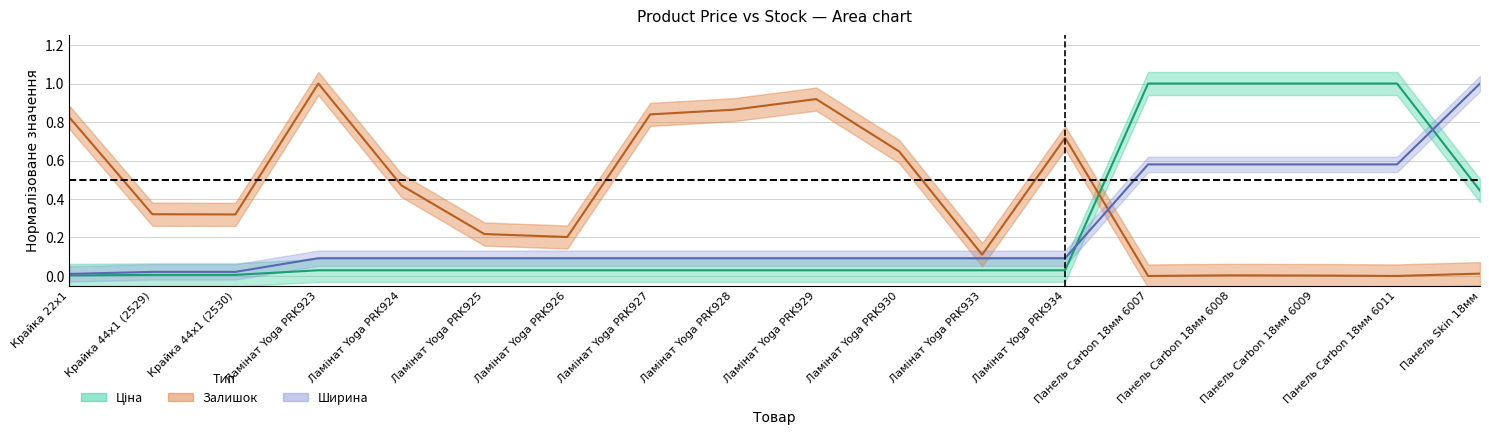

Is this an area chart (filled region under the line)?

No